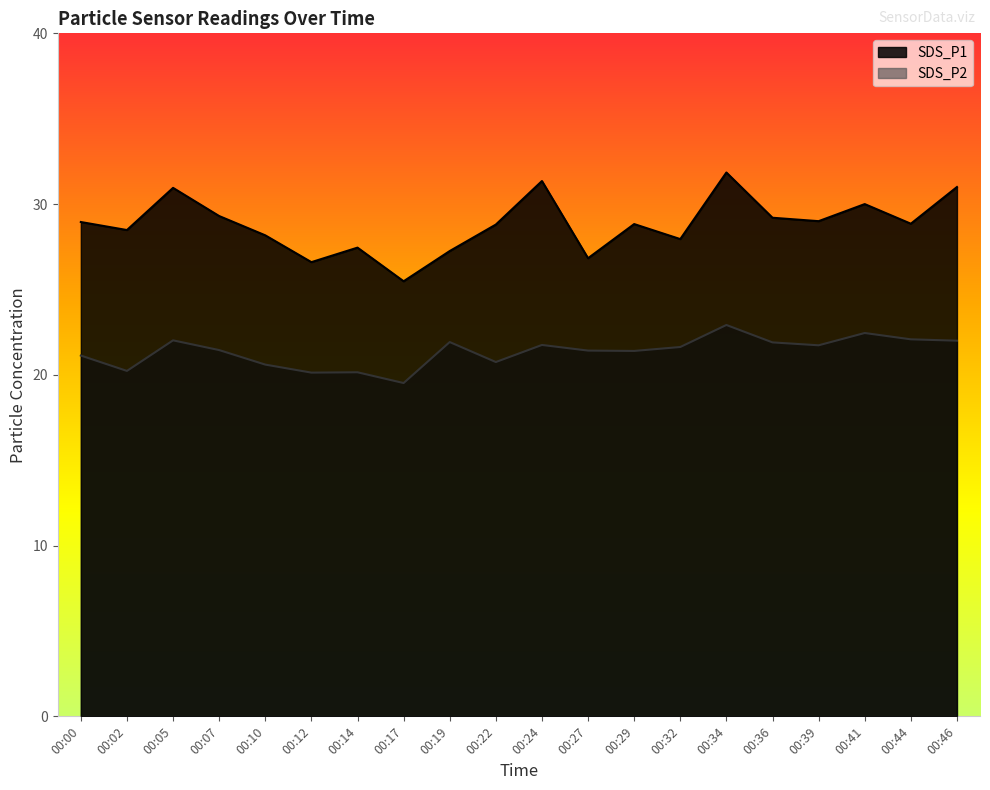

How many values in the SDS_P2 series exceed 21?

14